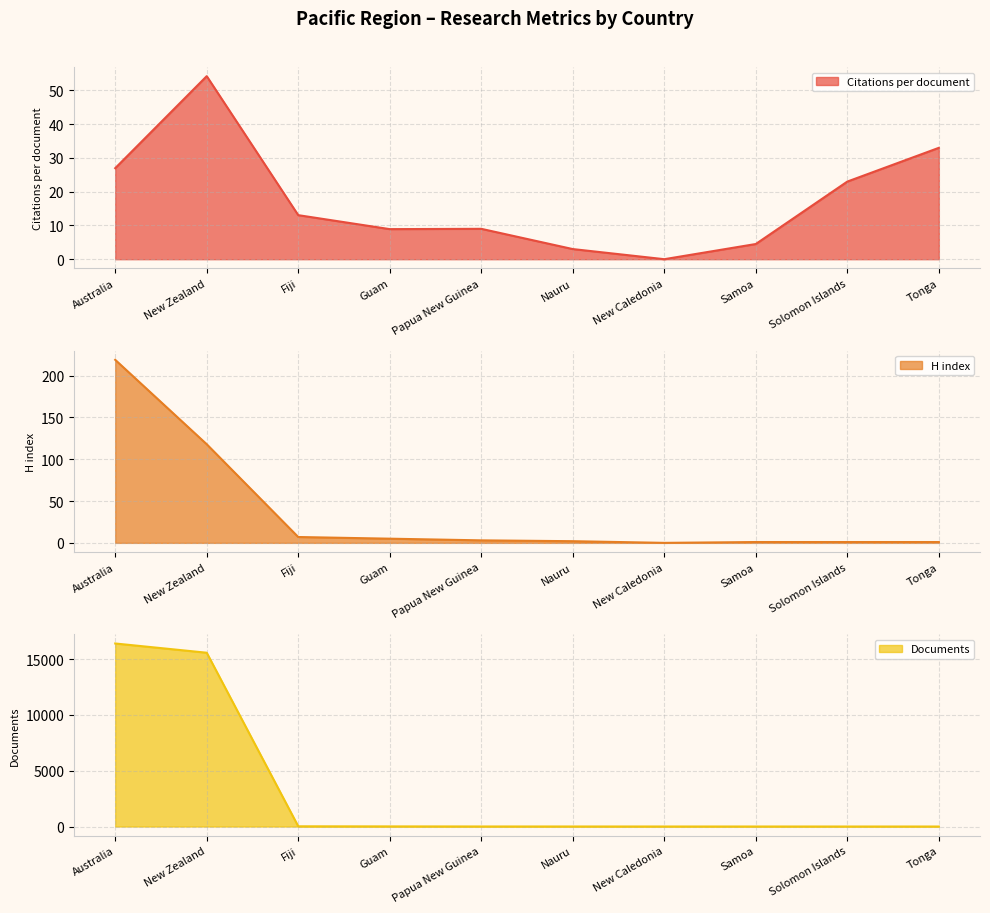

What is the label of the 9th point from the right?

New Zealand